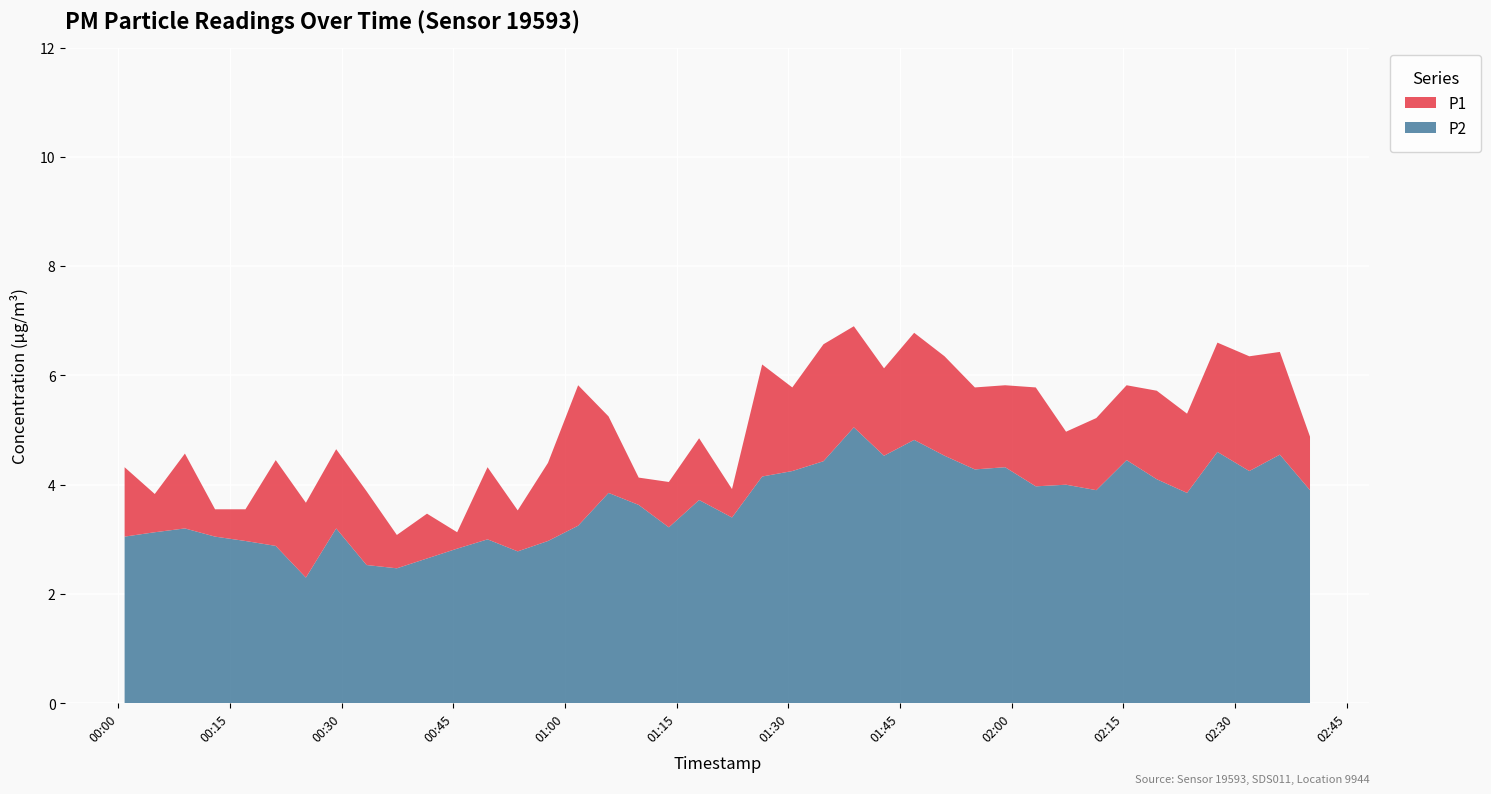

Reading left to right, transcribe all the data shown in this chart.

P1: 4.3	3.8	4.6	3.5	3.5	4.5	3.7	4.7	3.9	3.1	3.5	3.1	4.3	3.5	4.4	5.8	5.2	4.1	4.0	4.8	3.9	6.2	5.8	6.6	6.9	6.1	6.8	6.3	5.8	5.8	5.8	5.0	5.2	5.8	5.7	5.3	6.6	6.3	6.4	4.9
P2: 3.0	3.1	3.2	3.0	3.0	2.9	2.3	3.2	2.5	2.5	2.6	2.8	3.0	2.8	3.0	3.2	3.9	3.6	3.2	3.7	3.4	4.2	4.2	4.4	5.0	4.5	4.8	4.5	4.3	4.3	4.0	4.0	3.9	4.5	4.1	3.9	4.6	4.2	4.5	3.9